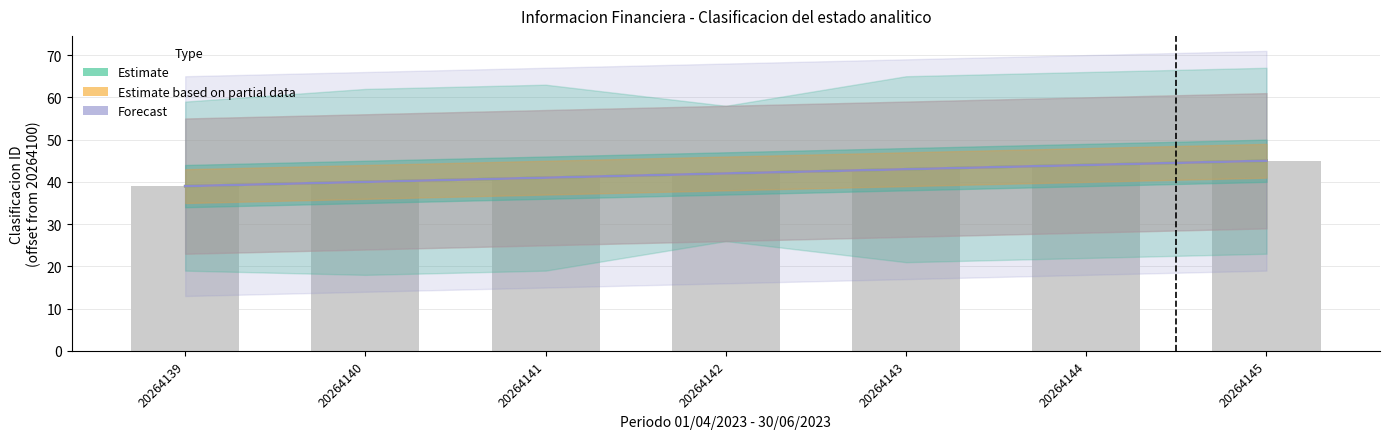

The value of Estimate based on partial data at 20264145 is 45. True or false?

True